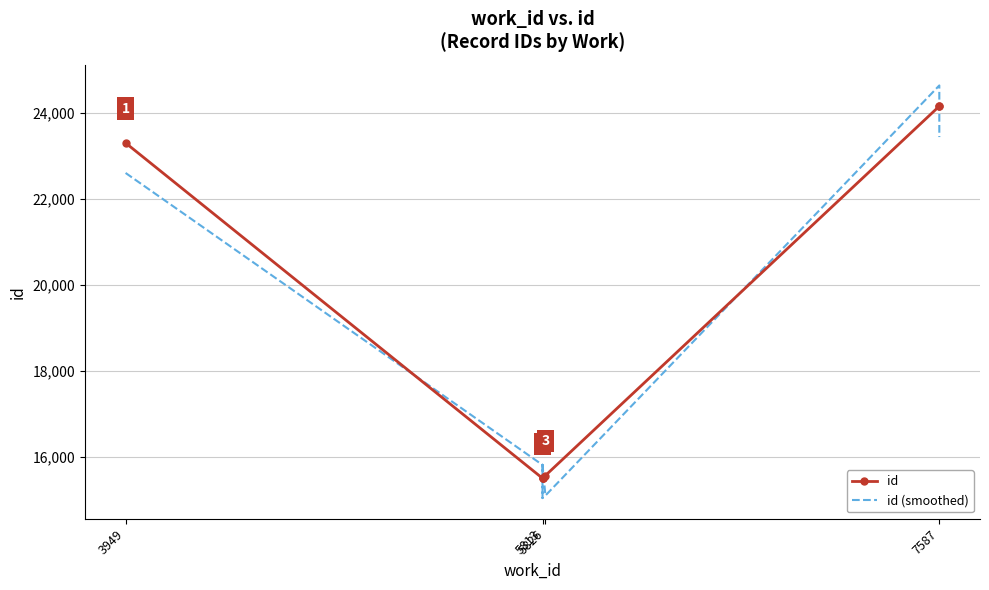

Reading left to right, list all the values displayed in this chart.

id: 23307.0	15497.0	15500.0	15501.0	15561.0	24163.0	24169.0
id (smoothed): 22607.8	15806.9	15035.0	15811.0	15094.2	24646.3	23443.9